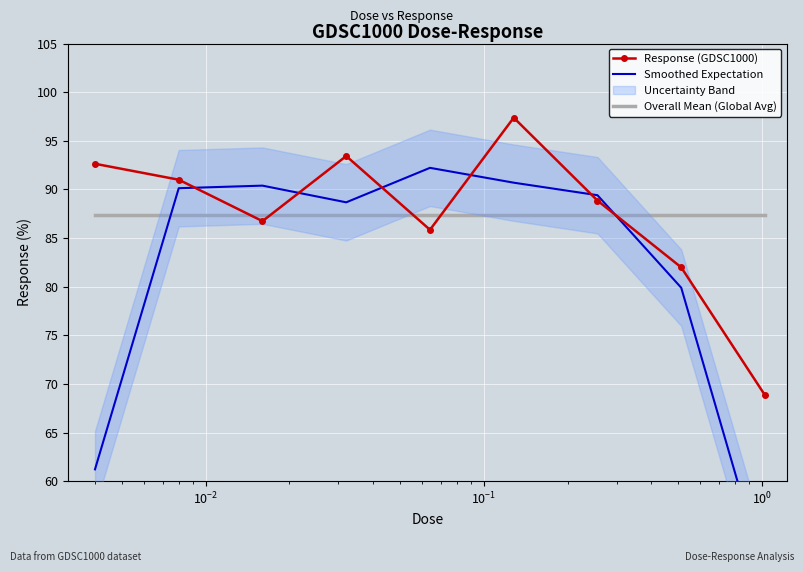

What is the maximum value for Response (GDSC1000)?

97.4